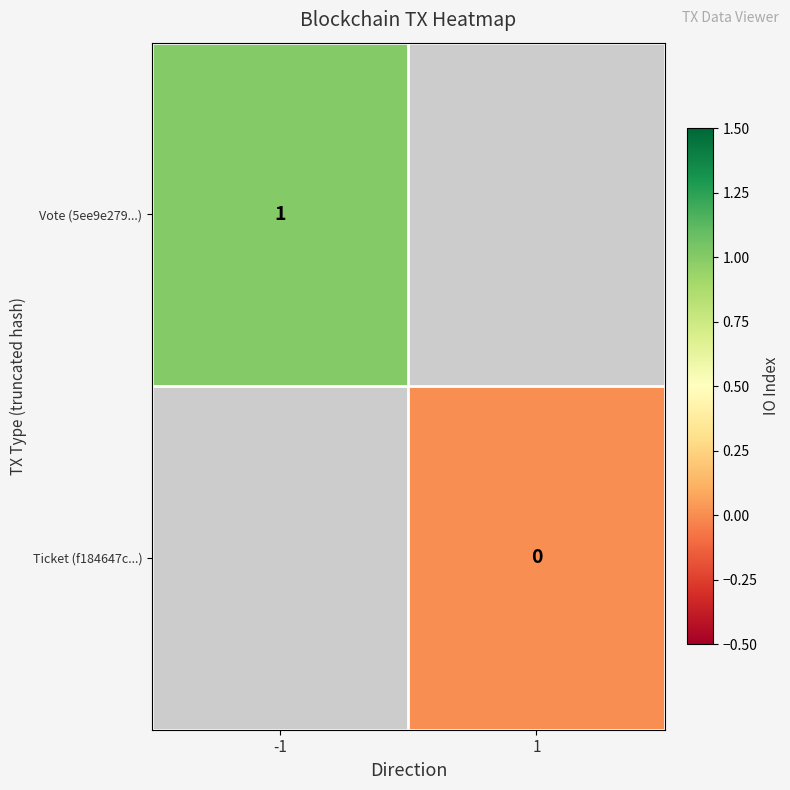

How many series are shown in this chart?

2